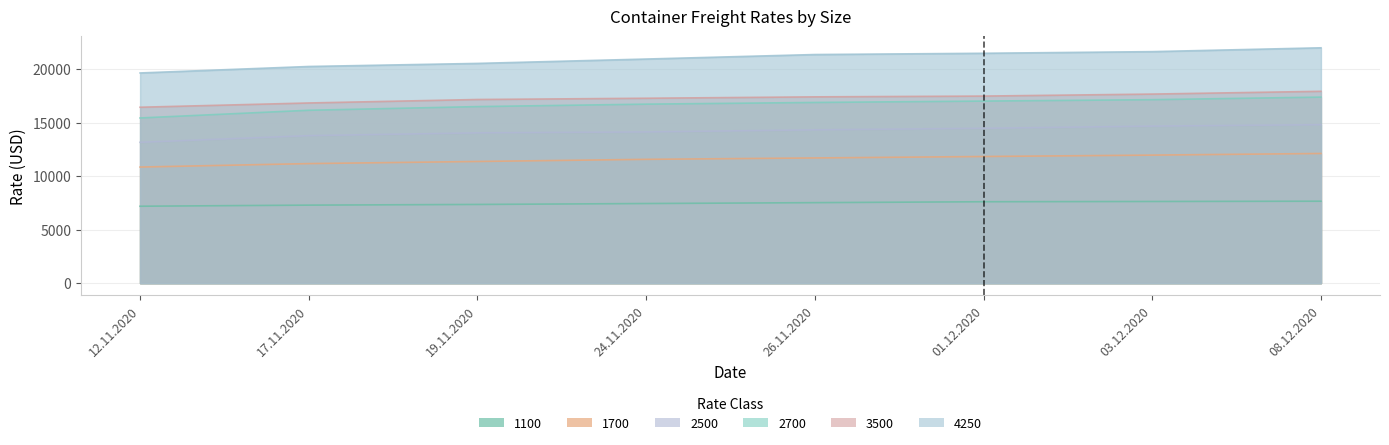

Where is 1100 nearest to the value 7418?

24.11.2020